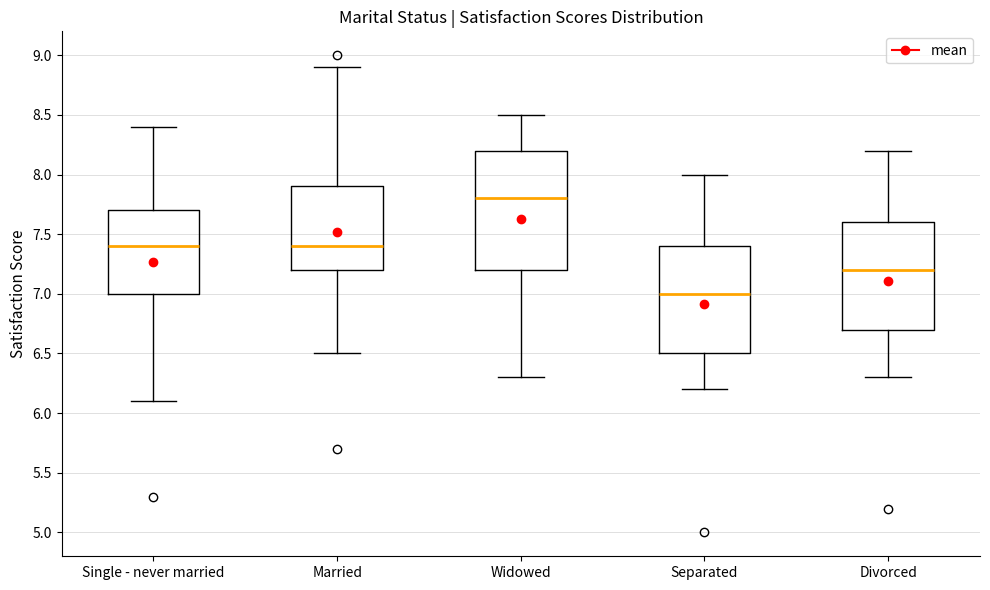

Which box's median line is the lowest?

Separated